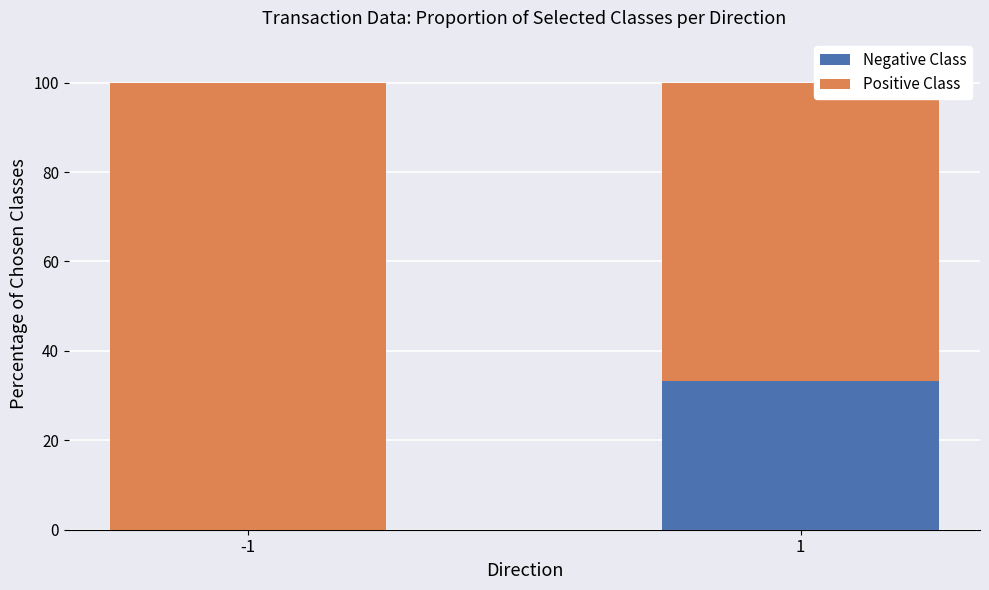

What is the total value across all series at -1?

100.0